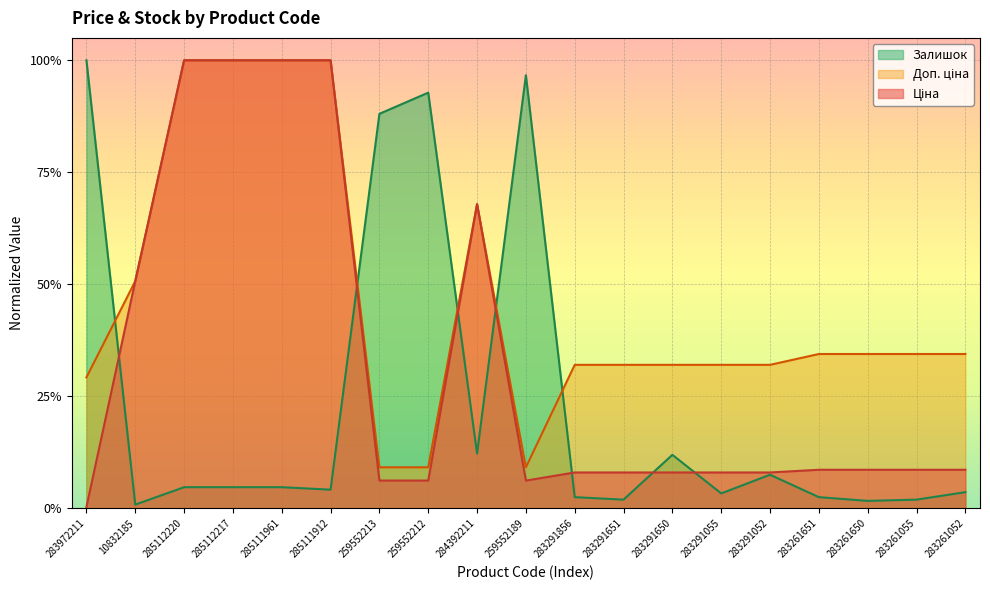

True or false: Ціна and Доп. ціна intersect in this chart.

False